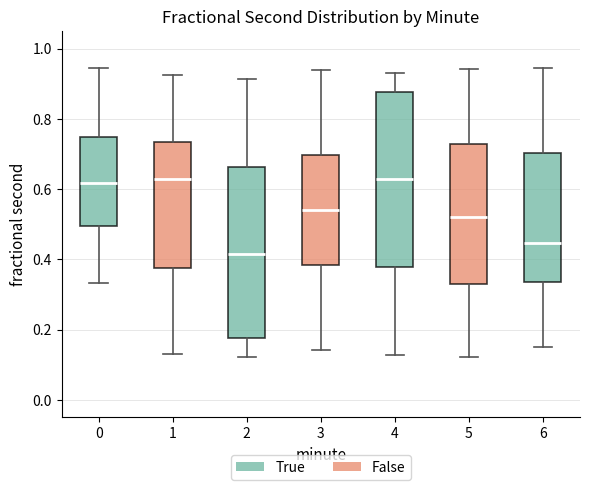

Reading left to right, transcribe this box plot: for each box, give where its median line is, the range the box spans, and where its two whiskers end, as read against the y-axis. The values are not printed on the chart, so give them approximately, as read against the axis.

0: median 0.62, box 0.50 to 0.74, whiskers 0.34 to 0.94
1: median 0.62, box 0.38 to 0.74, whiskers 0.14 to 0.92
2: median 0.42, box 0.18 to 0.66, whiskers 0.12 to 0.92
3: median 0.54, box 0.38 to 0.70, whiskers 0.14 to 0.94
4: median 0.62, box 0.38 to 0.88, whiskers 0.12 to 0.94
5: median 0.52, box 0.32 to 0.72, whiskers 0.12 to 0.94
6: median 0.44, box 0.34 to 0.70, whiskers 0.16 to 0.94